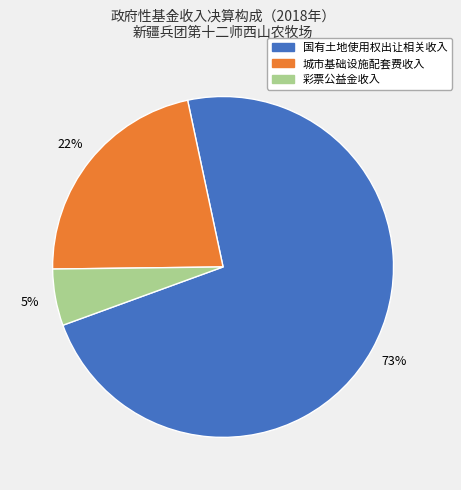

Combined, do 国有土地使用权出让相关收入 and 彩票公益金收入 account for over 50%?

Yes